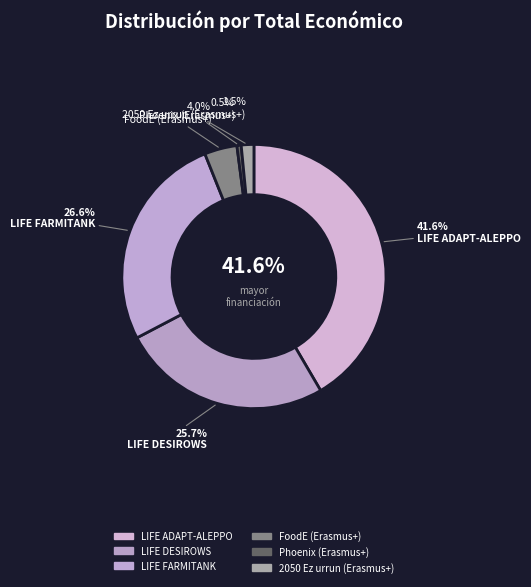

What is the largest slice in the pie chart?

LIFE ADAPT-ALEPPO